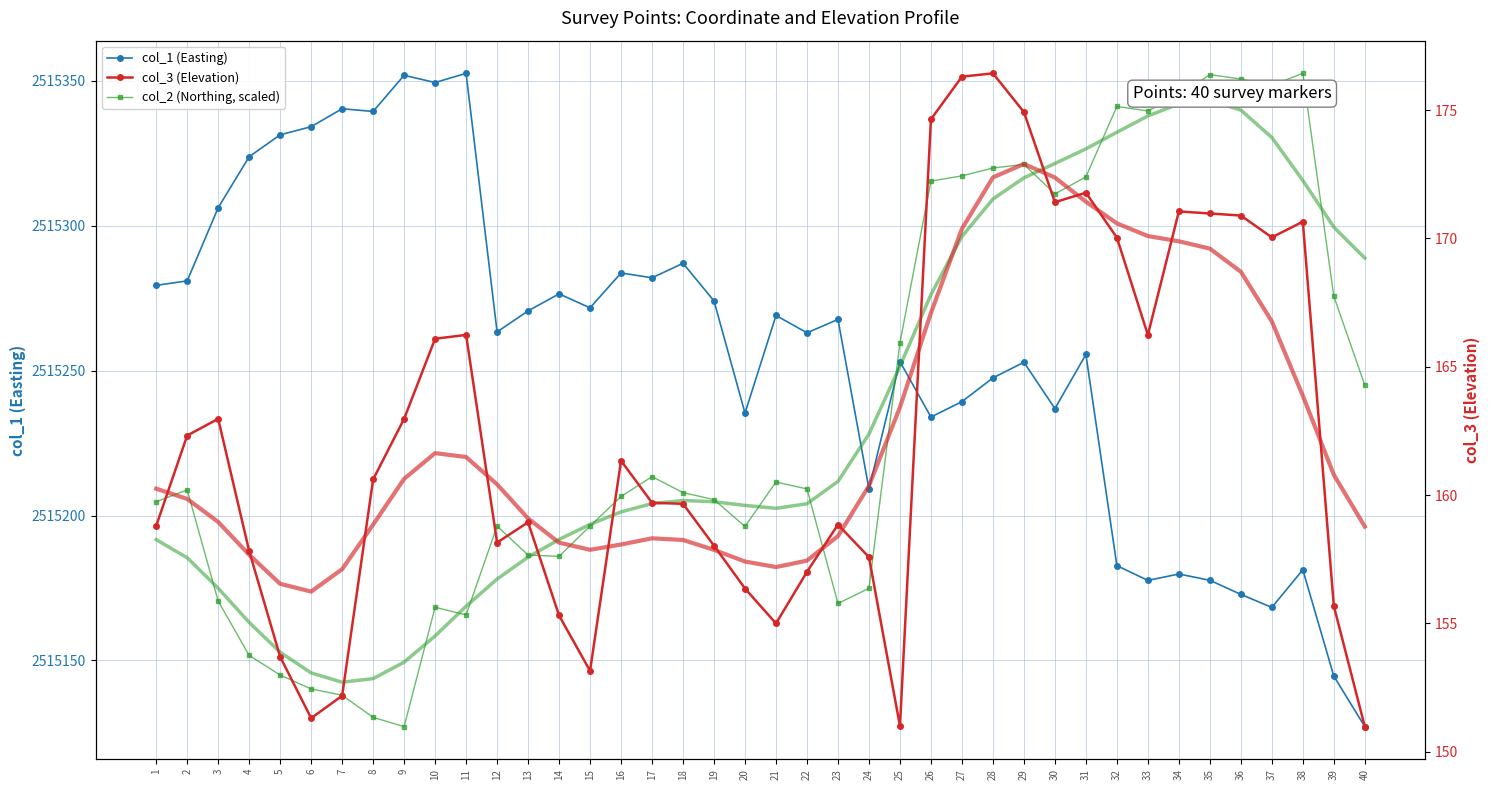

Rank the categories by col_2 (Northing, scaled) value from highest to lowest.

38, 35, 36, 37, 34, 32, 33, 29, 28, 27, 31, 26, 30, 39, 25, 40, 17, 21, 22, 2, 18, 16, 19, 1, 15, 12, 20, 13, 14, 24, 3, 23, 10, 11, 4, 5, 6, 7, 8, 9